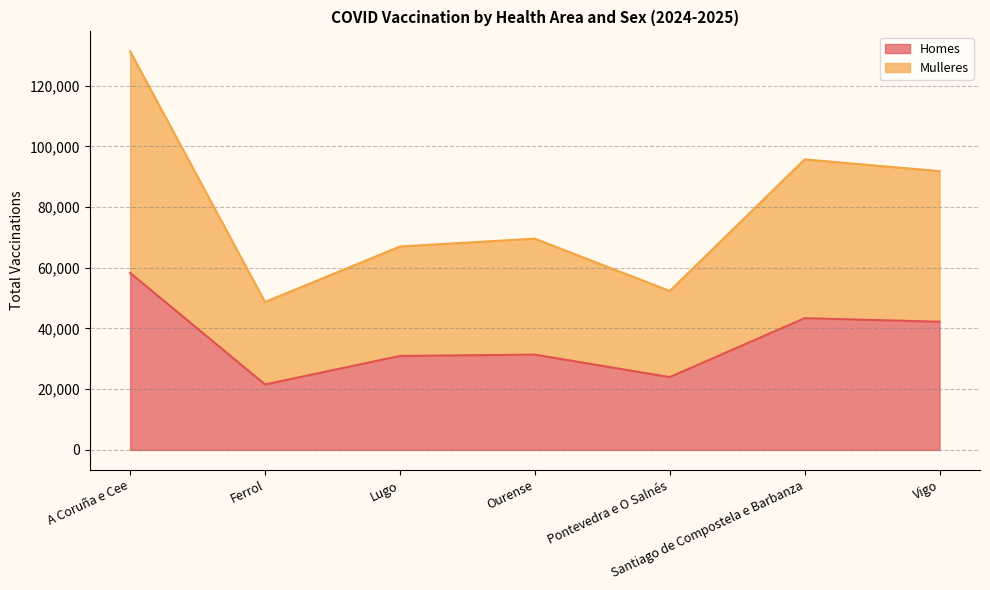

The value of Homes at Pontevedra e O Salnés is 23980. True or false?

True